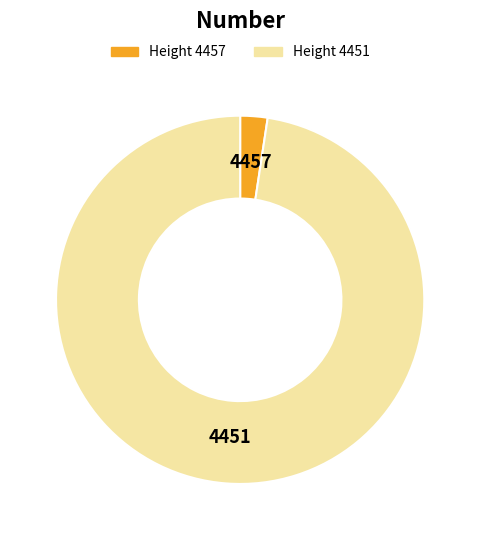

Does any single category account for the majority?

Yes